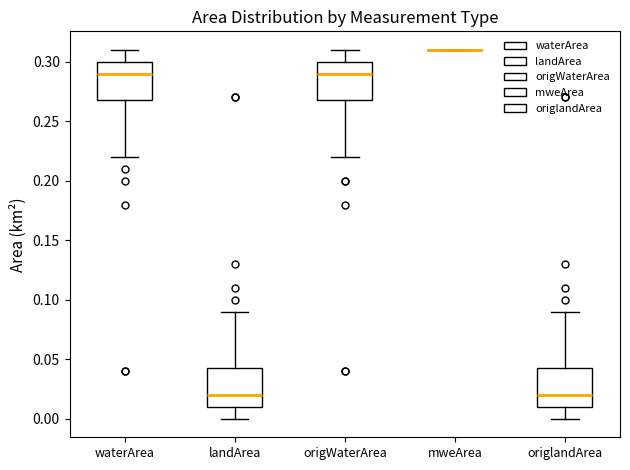

Where does the lower whisker of the box for waterArea end on the y-axis? The values are not printed on the chart, so give them approximately, as read against the axis.

0.220